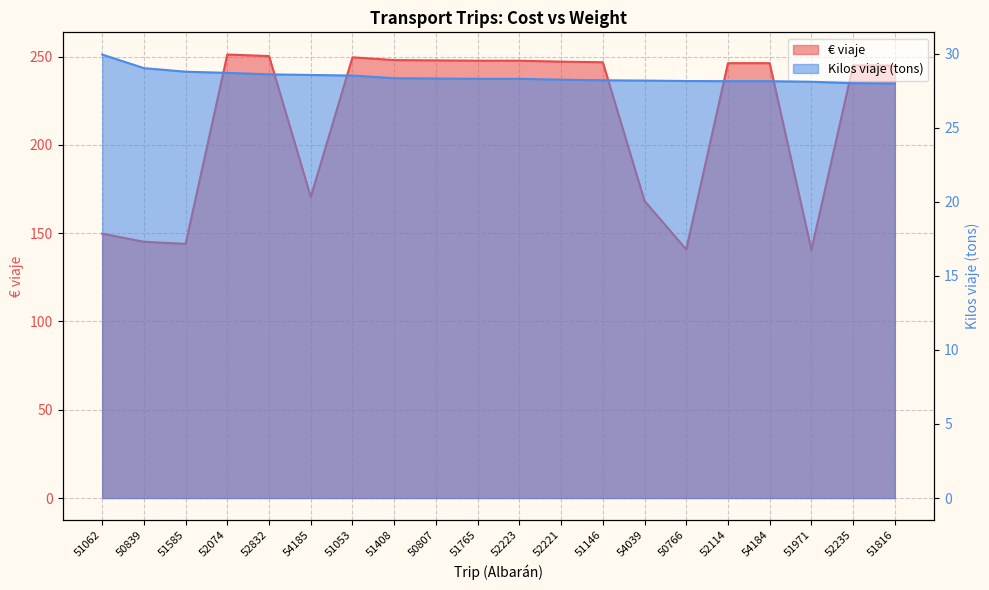

True or false: € viaje has more than 1 points higher than both neighbors.

True